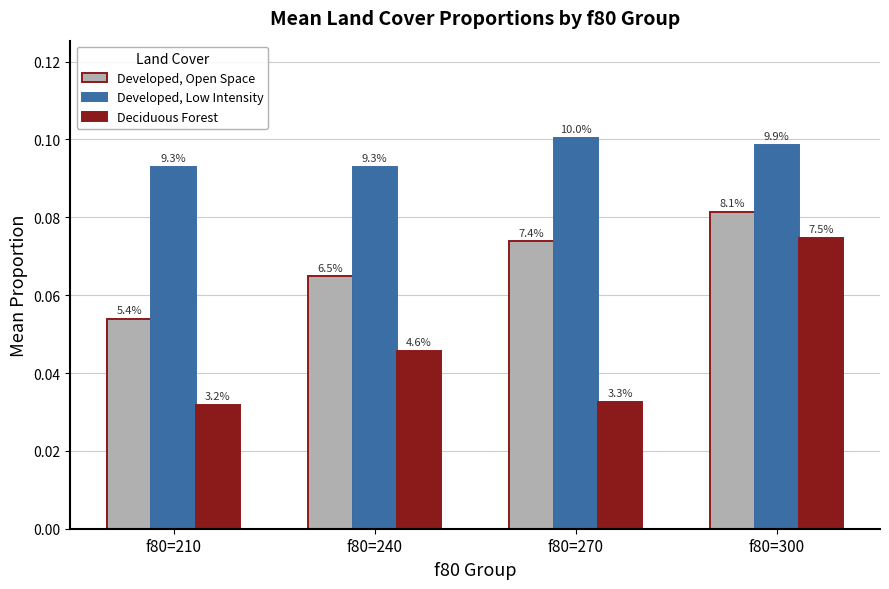

Are the bars horizontal?

No